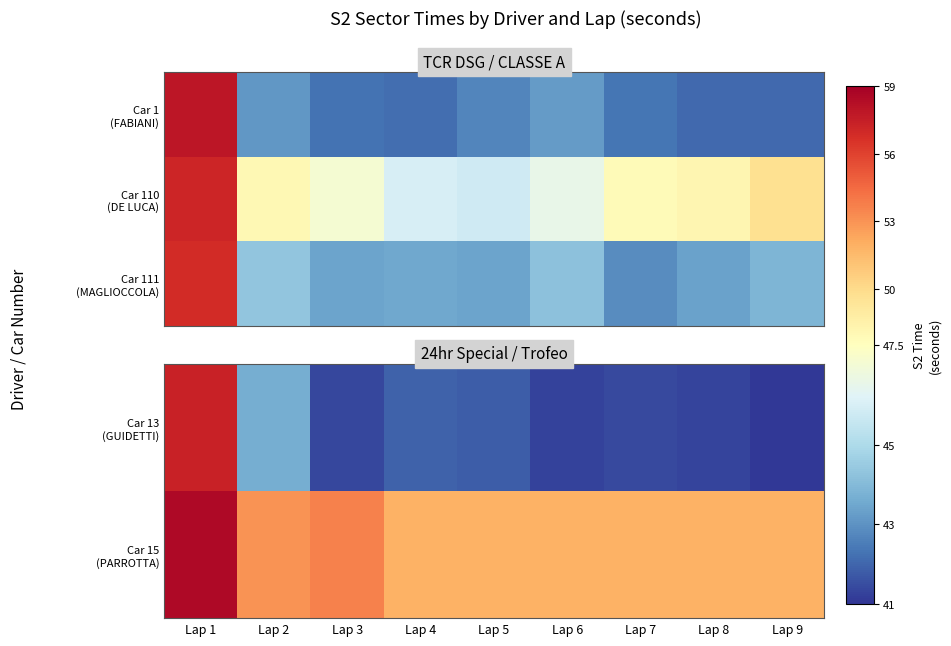

What is the difference between the maximum and second lowest values in the Car 15 (PARROTTA) series?

6.6